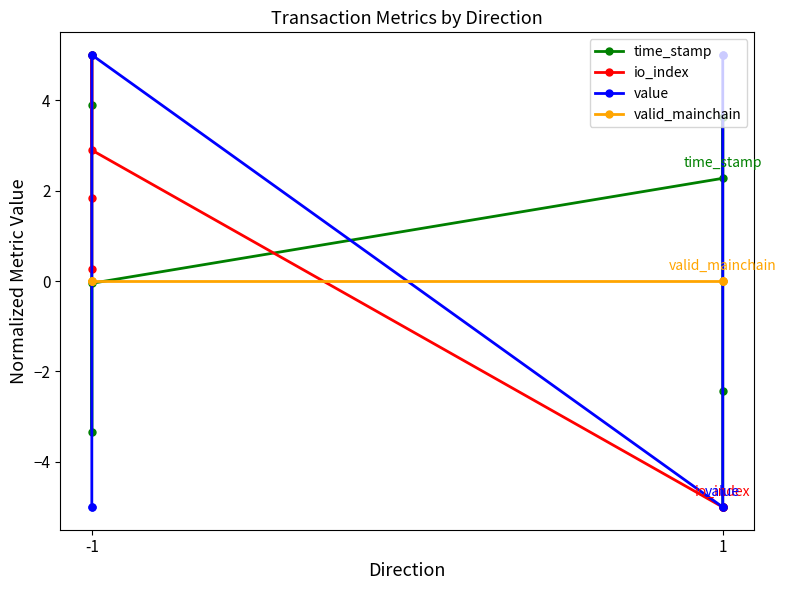

Is it true that value equals 2.0 at -1?

False